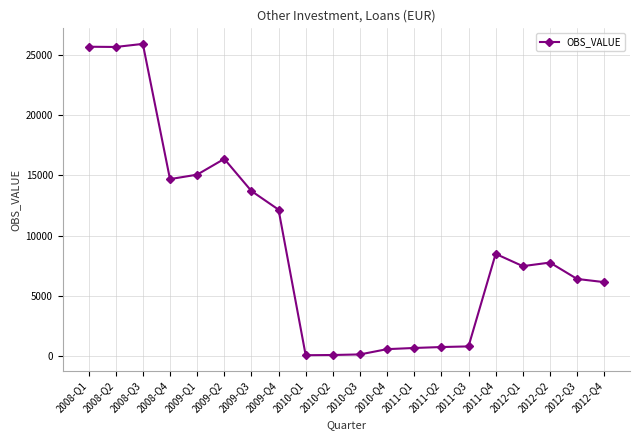

Between 2009-Q4 and 2008-Q2, which is larger?

2008-Q2